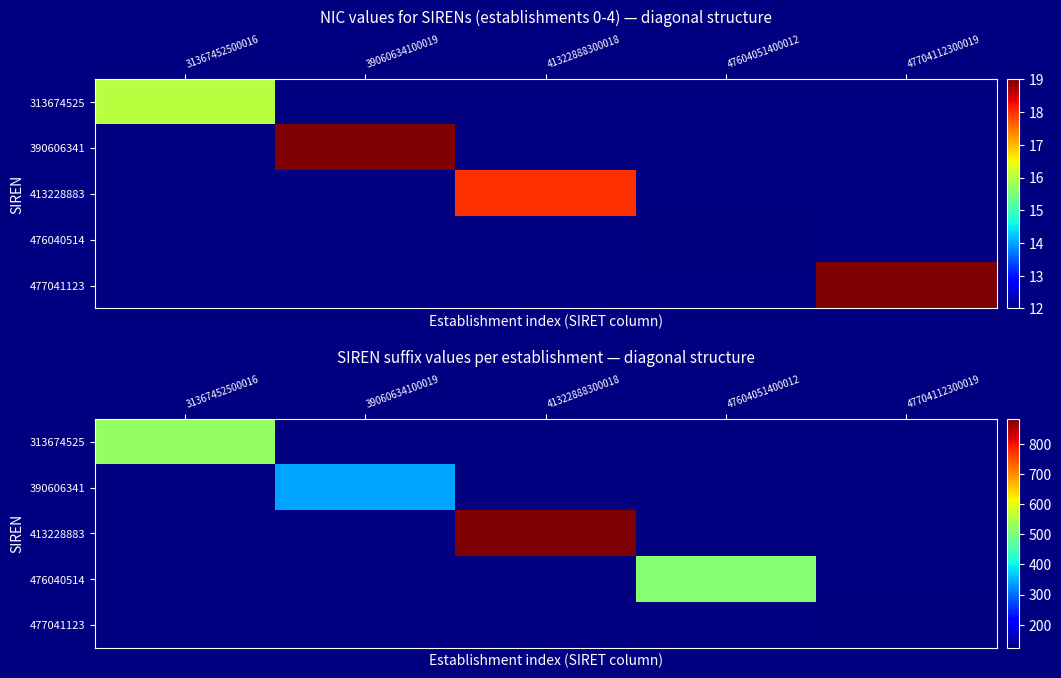

At how many categories does at least one series exceed 773?

1